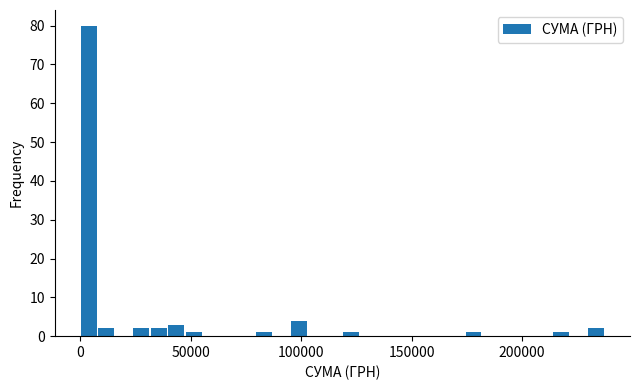

Around what value on the x-axis is the tallest bar? Give the approximate position of its centre, as read against the axis.

5000